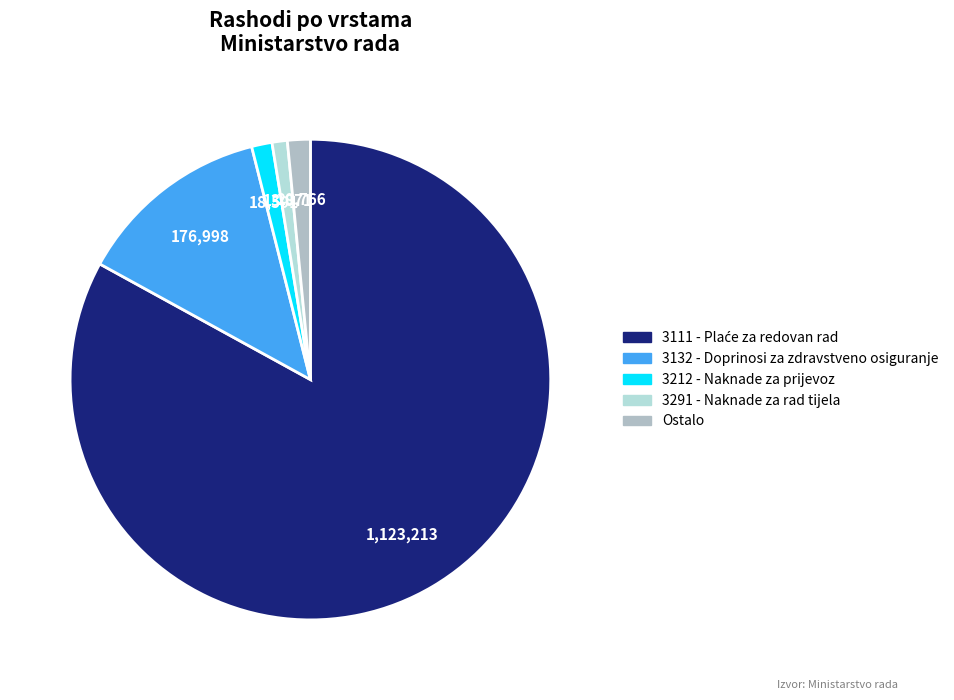

How many segments does this pie chart have?

5